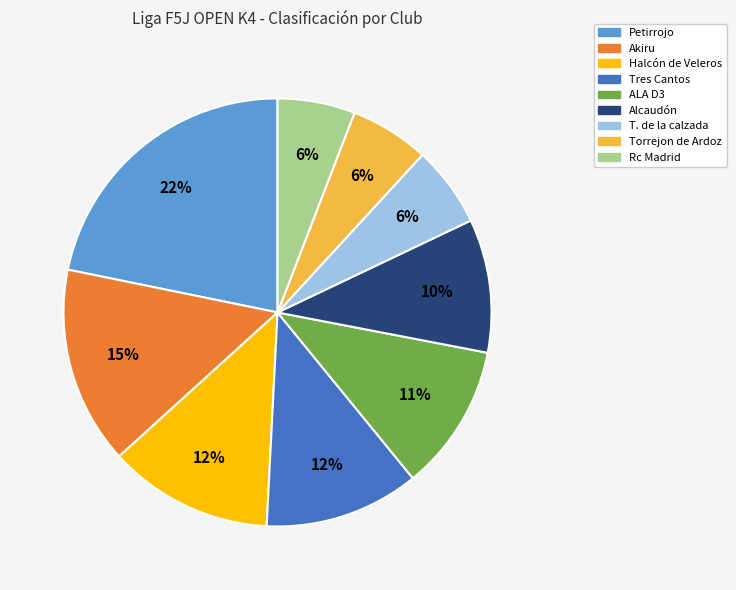

Count the number of slices in the pie.

9